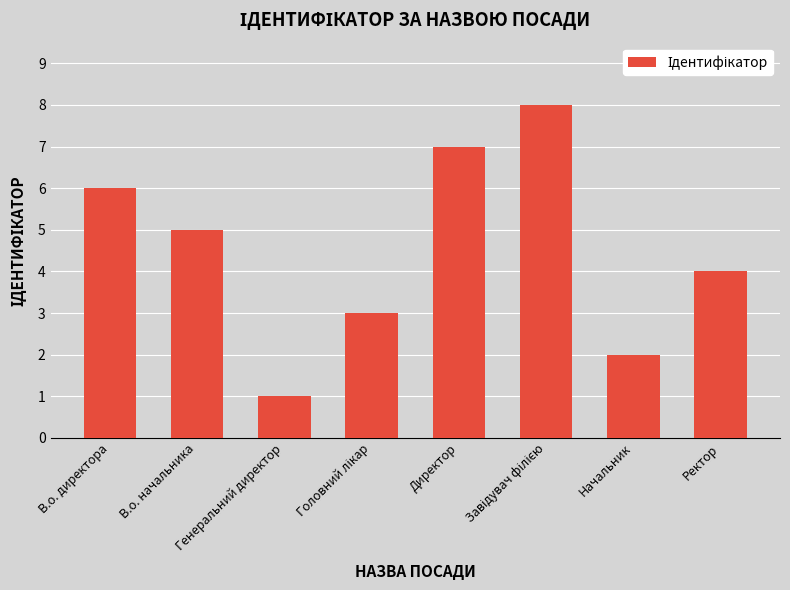

What is the ratio of the value at В.о. начальника to the value at Начальник?

2.5